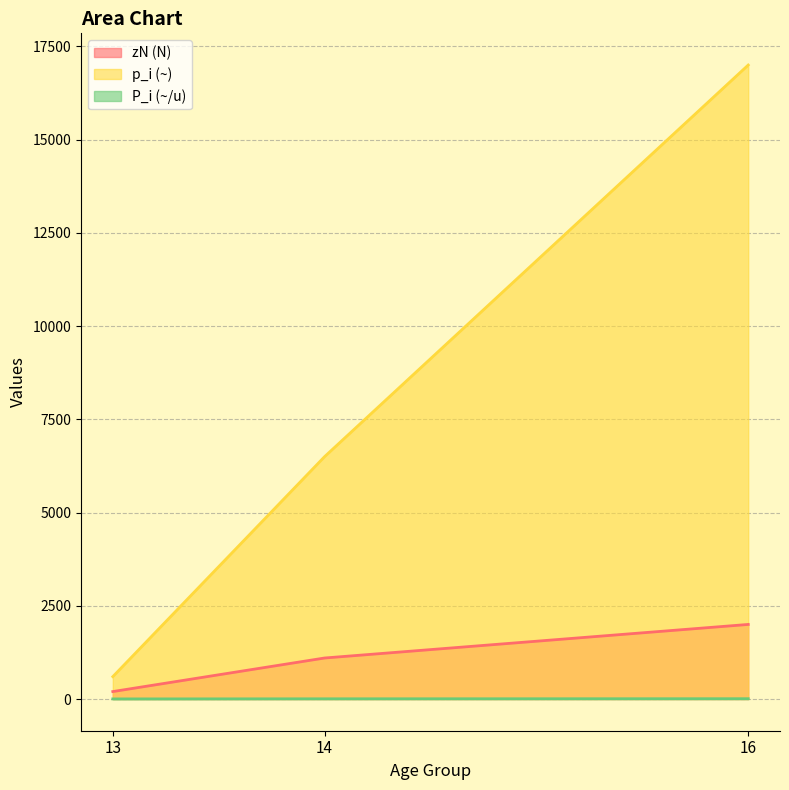

Where is p_i (~) nearest to the value 8800?

14